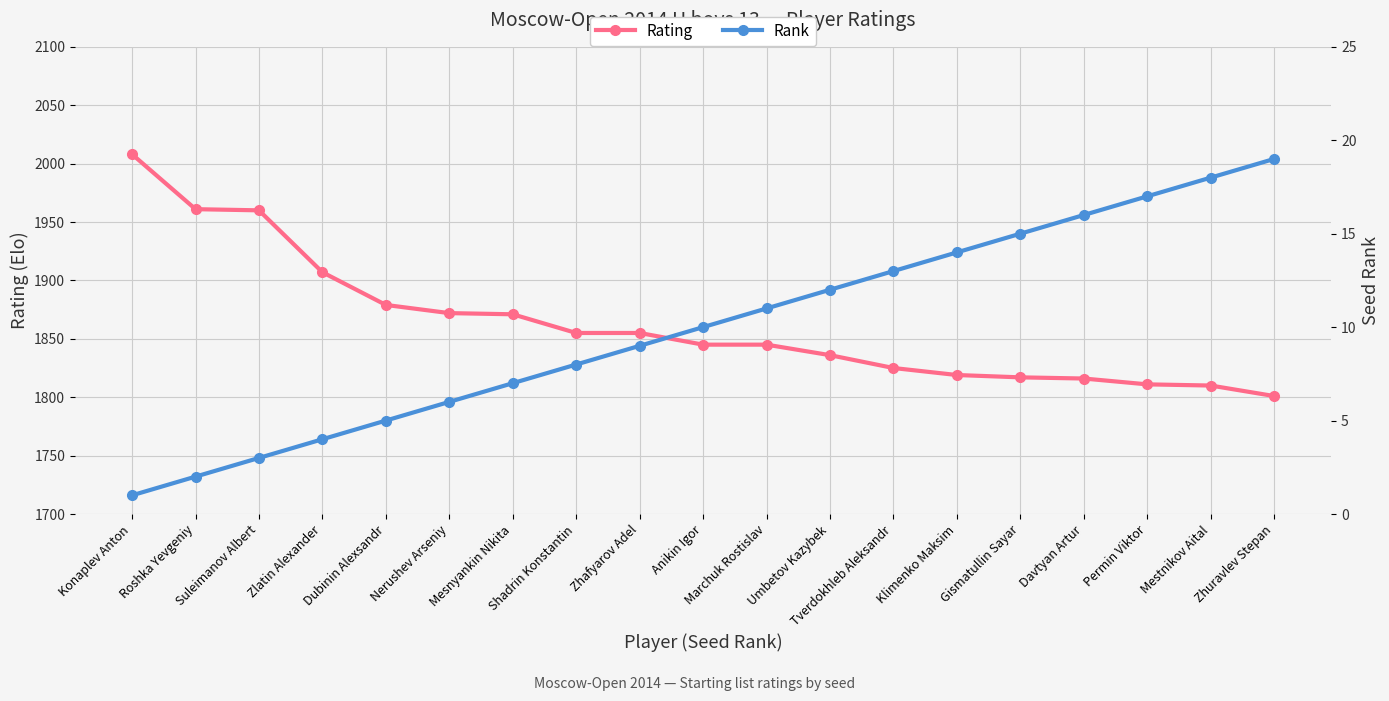

Reading left to right, transcribe all the data shown in this chart.

Rating: Konaplev Anton=2008	Roshka Yevgeniy=1961	Suleimanov Albert=1960	Zlatin Alexander=1907	Dubinin Alexsandr=1879	Nerushev Arseniy=1872	Mesnyankin Nikita=1871	Shadrin Konstantin=1855	Zhafyarov Adel=1855	Anikin Igor=1845	Marchuk Rostislav=1845	Umbetov Kazybek=1836	Tverdokhleb Aleksandr=1825	Klimenko Maksim=1819	Gismatullin Sayar=1817	Davtyan Artur=1816	Permin Viktor=1811	Mestnikov Aital=1810	Zhuravlev Stepan=1801
Rank: Konaplev Anton=1	Roshka Yevgeniy=2	Suleimanov Albert=3	Zlatin Alexander=4	Dubinin Alexsandr=5	Nerushev Arseniy=6	Mesnyankin Nikita=7	Shadrin Konstantin=8	Zhafyarov Adel=9	Anikin Igor=10	Marchuk Rostislav=11	Umbetov Kazybek=12	Tverdokhleb Aleksandr=13	Klimenko Maksim=14	Gismatullin Sayar=15	Davtyan Artur=16	Permin Viktor=17	Mestnikov Aital=18	Zhuravlev Stepan=19